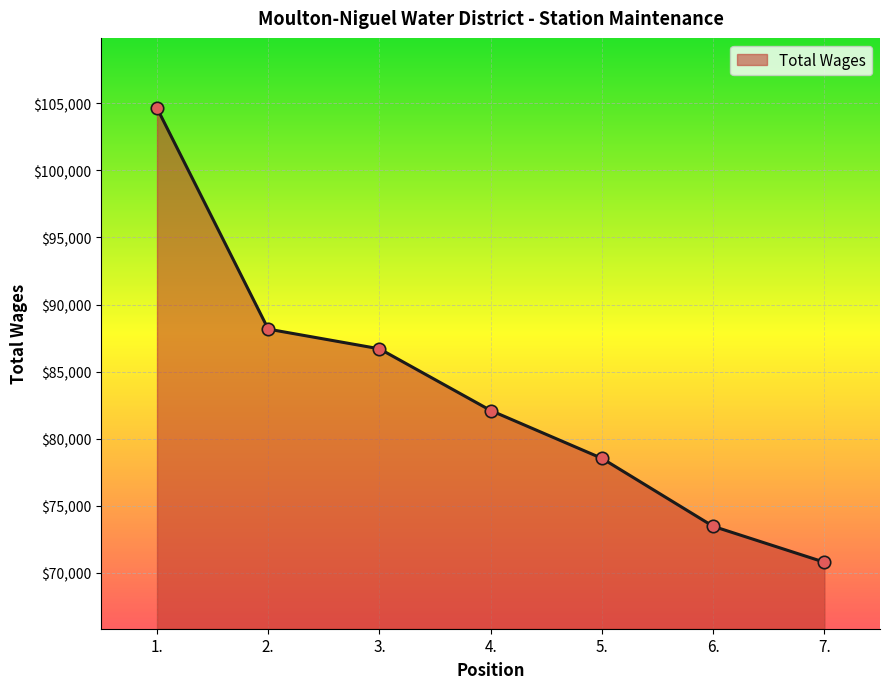

What is the change in value from 3. to 7.?

-15899